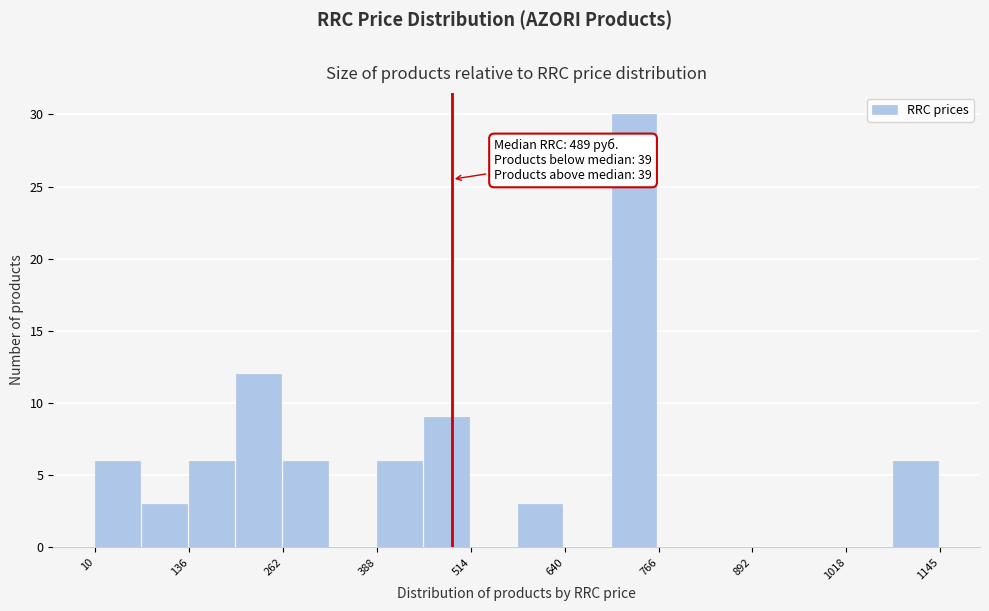

Read against the x-axis, roughly where is the centre of the tallest bar?

740